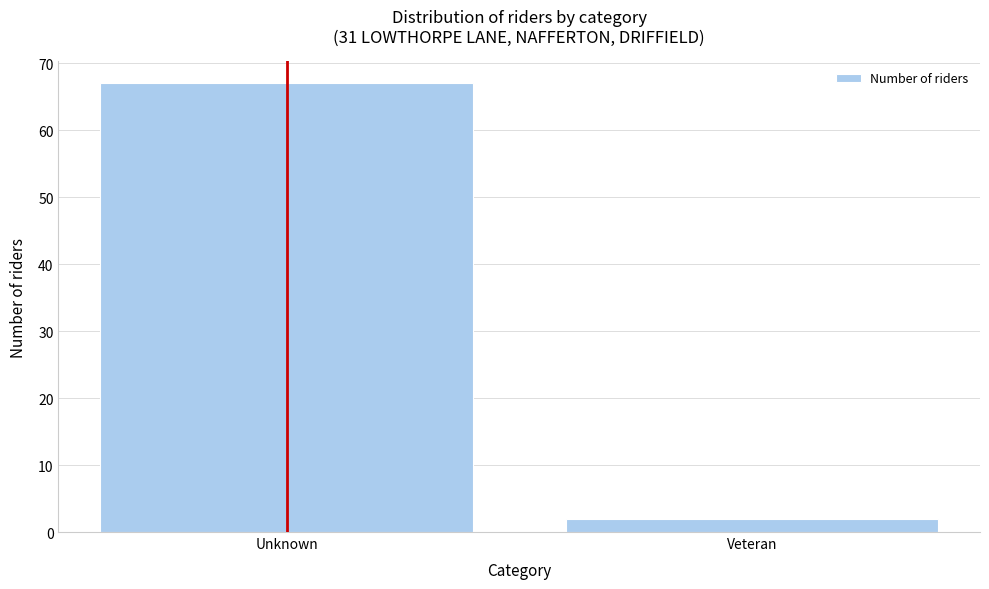

Reading left to right, transcribe all the data shown in this chart.

Unknown=67	Veteran=2